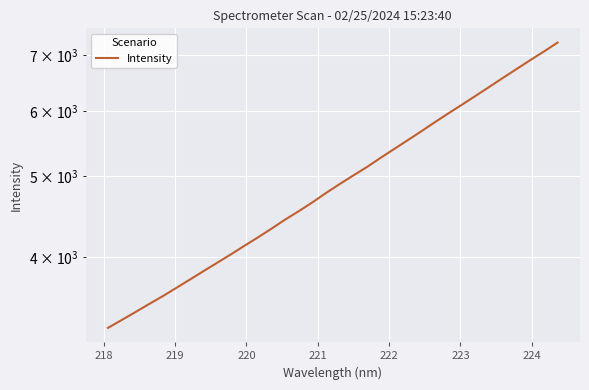

Count the number of data series in this chart.

1